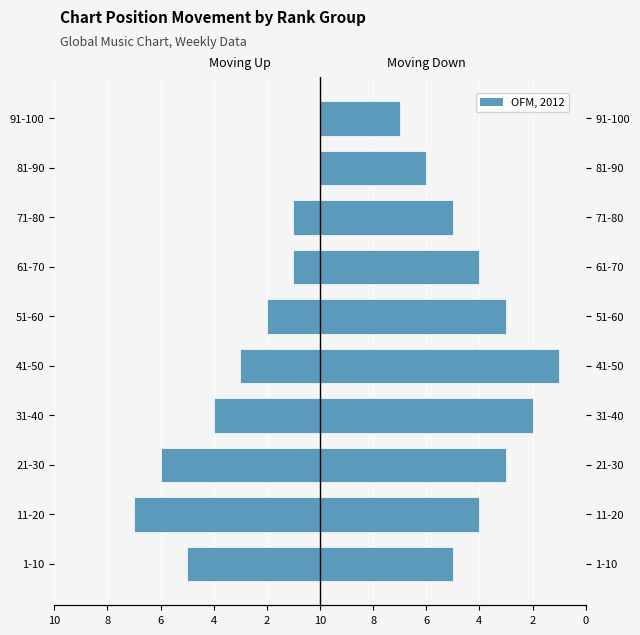

True or false: Moving Up has a value of -6 at 21-30.

True